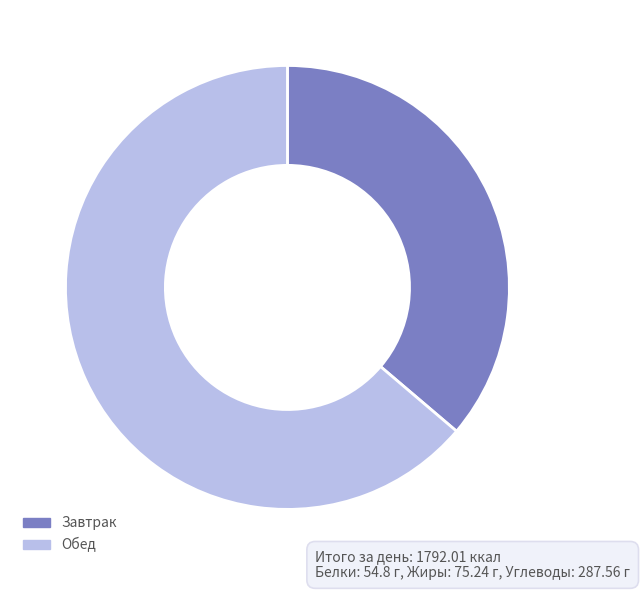

Which slice is the largest?

Обед